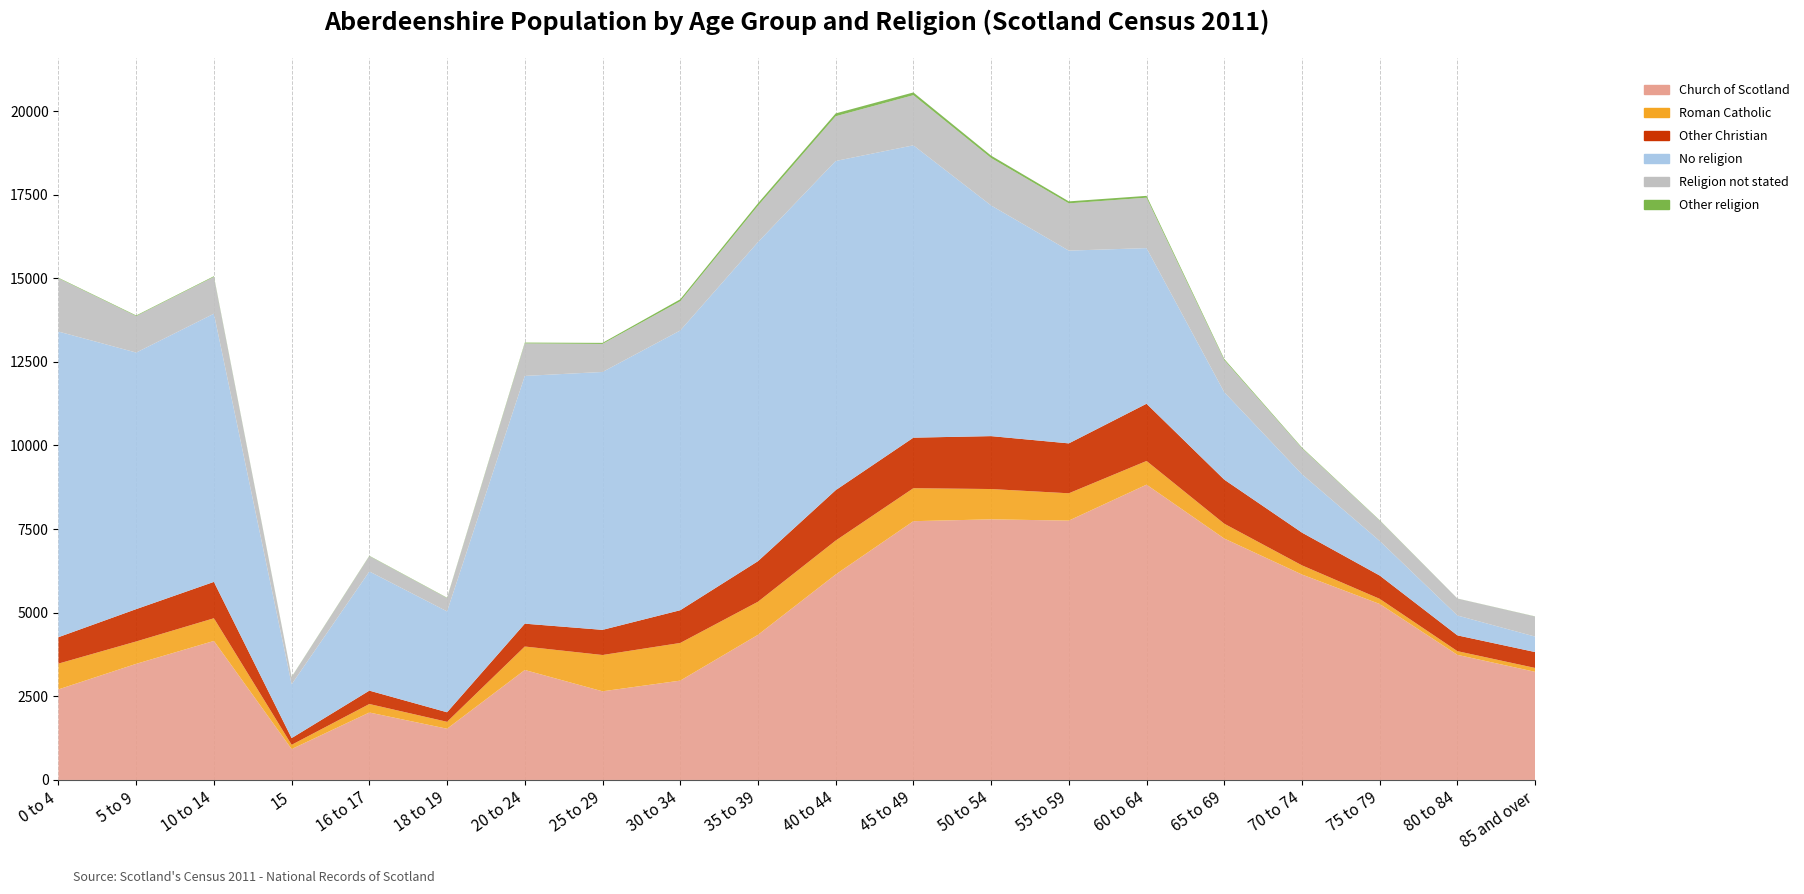

Reading right to left, extract all data points from this chart.

Church of Scotland: 3232	3740	5260	6141	7217	8828	7753	7791	7736	6142	4338	2969	2650	3287	1531	2016	923	4156	3471	2707
Roman Catholic: 116	110	154	274	443	708	817	906	986	1014	989	1126	1085	702	207	254	127	678	669	771
Other Christian: 475	472	697	979	1318	1711	1492	1582	1511	1507	1213	979	752	683	285	400	201	1087	967	790
No religion: 462	594	1034	1746	2614	4653	5763	6896	8740	9842	9539	8363	7710	7407	3016	3563	1609	8018	7670	9137
Religion not stated: 600	506	609	777	962	1507	1413	1419	1499	1337	1088	875	838	973	398	460	214	1103	1092	1594
Other religion: 4	2	10	19	31	55	59	71	82	85	71	57	32	23	10	9	6	18	17	15